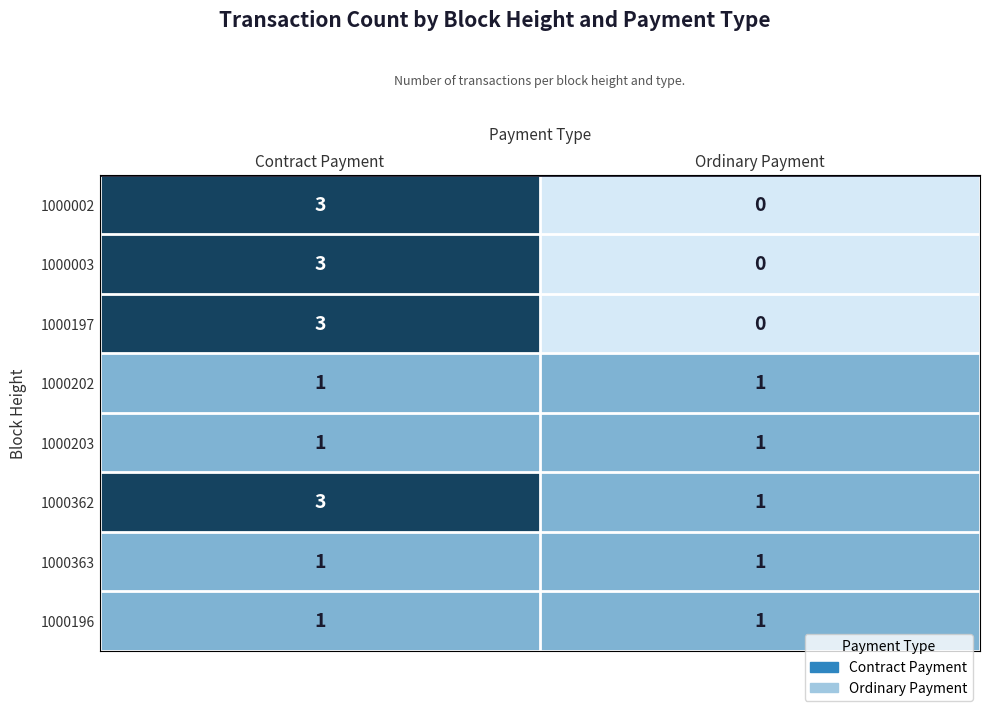

What is the difference between the maximum and minimum values in the 1000003 series?

3